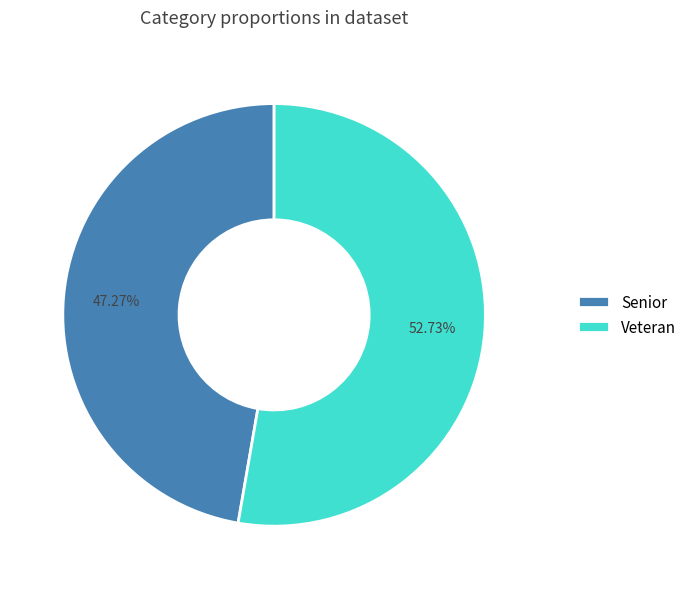

Approximately how many times larger is the value at Senior compared to Veteran?

0.9